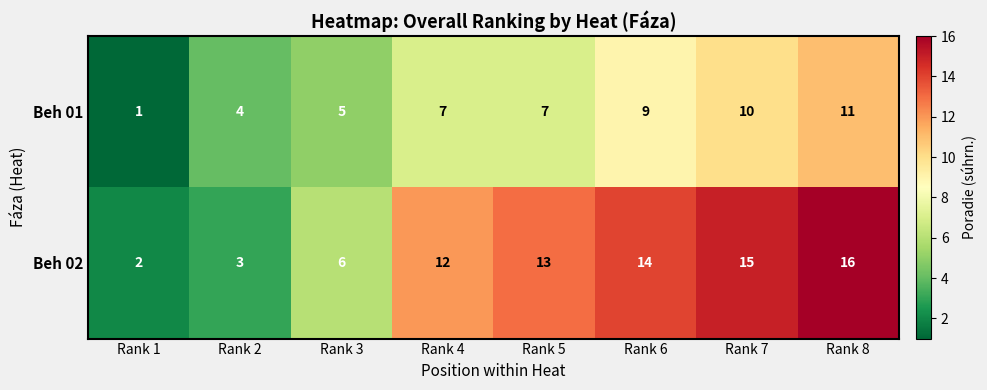

Rank the series by their maximum value, from highest to lowest.

Beh 02, Beh 01